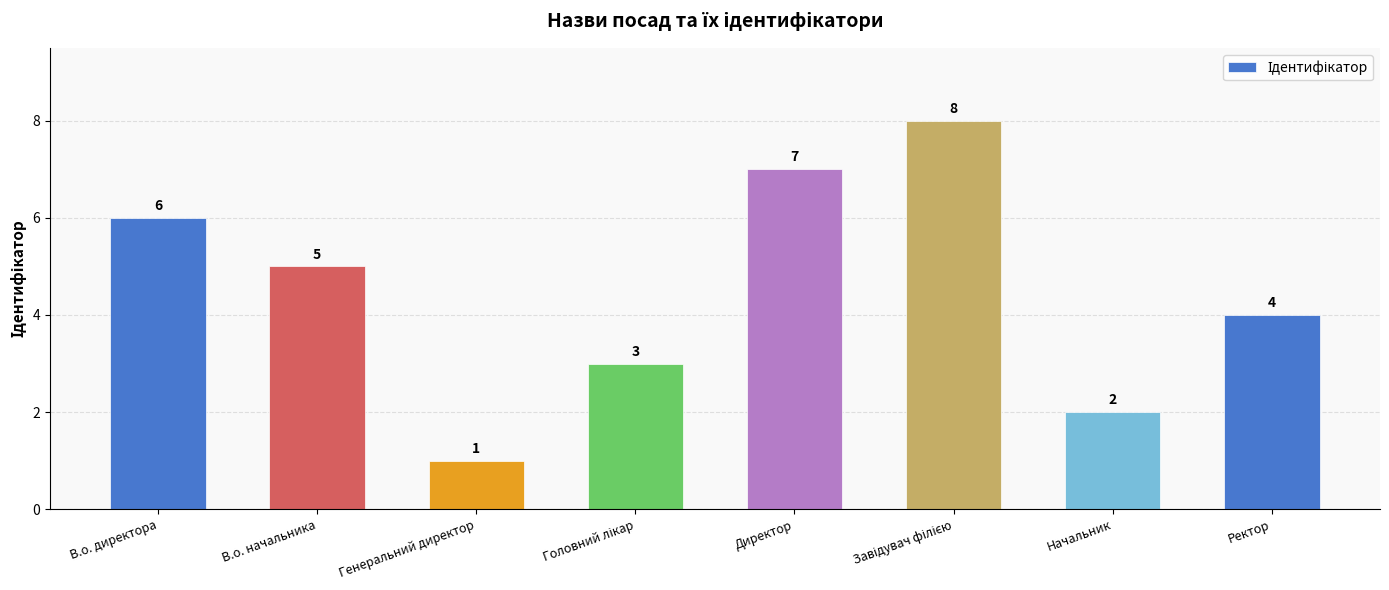

What is the label of the 2nd bar from the right?

Начальник